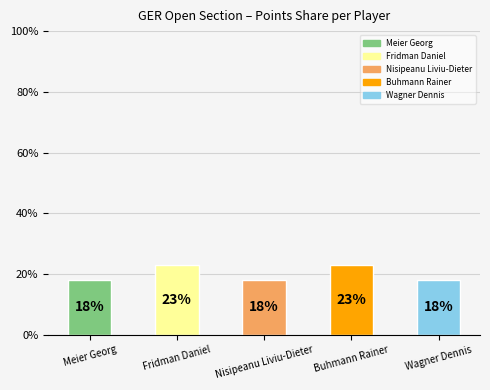

What is the maximum value shown in the chart?

23